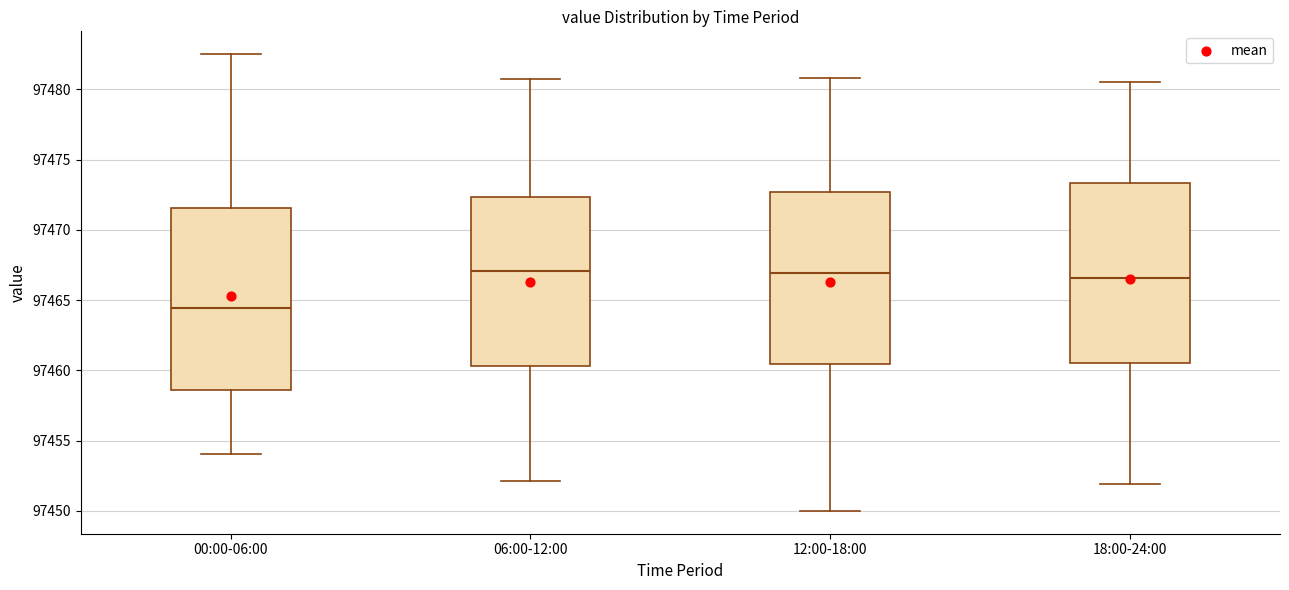

Where is the upper edge of the box for 18:00-24:00 on the y-axis? The values are not printed on the chart, so give them approximately, as read against the axis.

97473.5